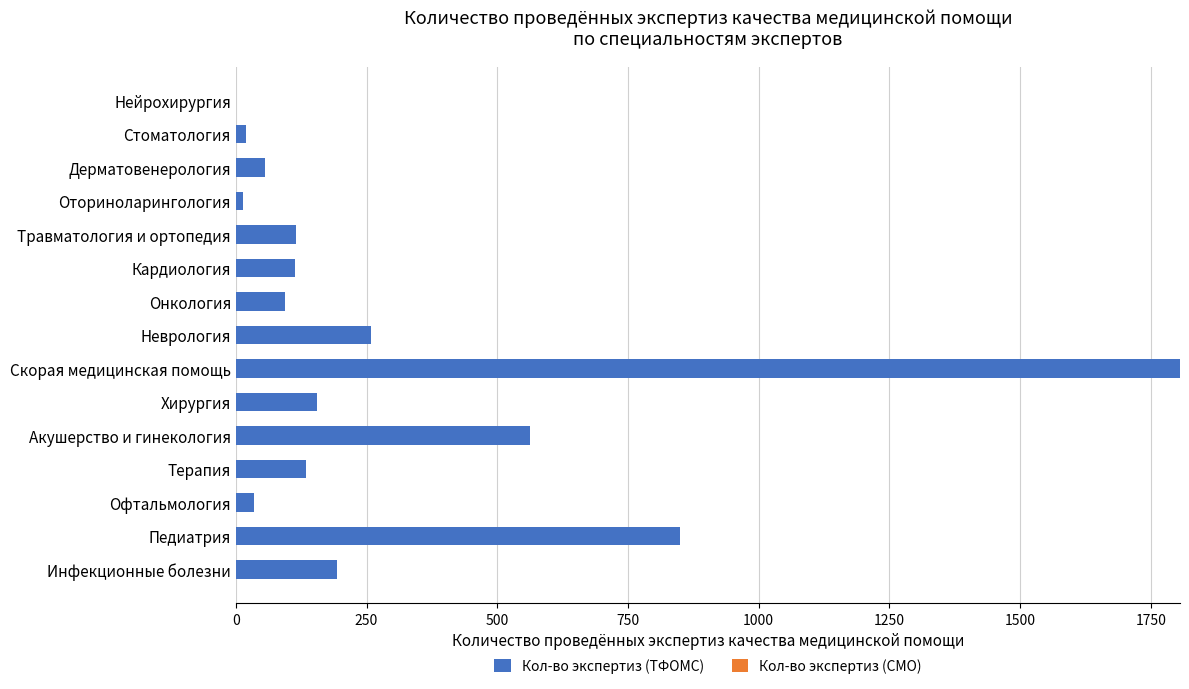

Which category has the highest value across all series?

Скорая медицинская помощь